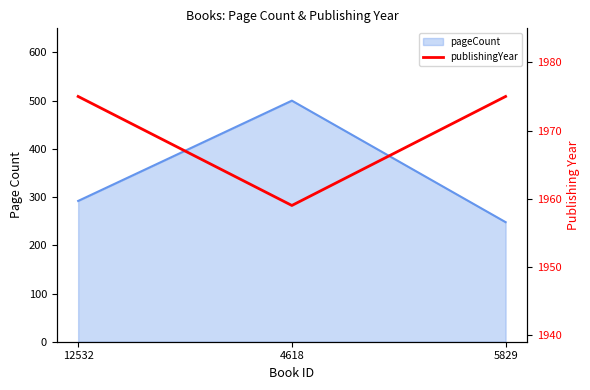

Approximately how many times larger is the value at 12532 compared to 5829?

1.0